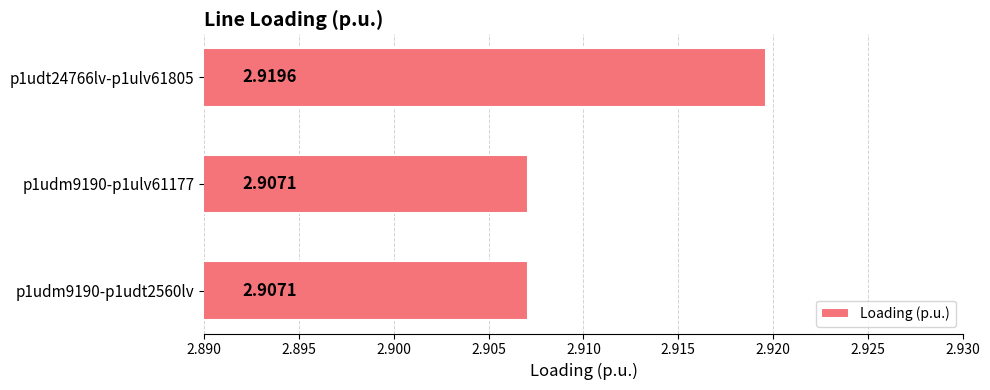

Which label corresponds to the largest value in the chart?

p1udt24766lv-p1ulv61805